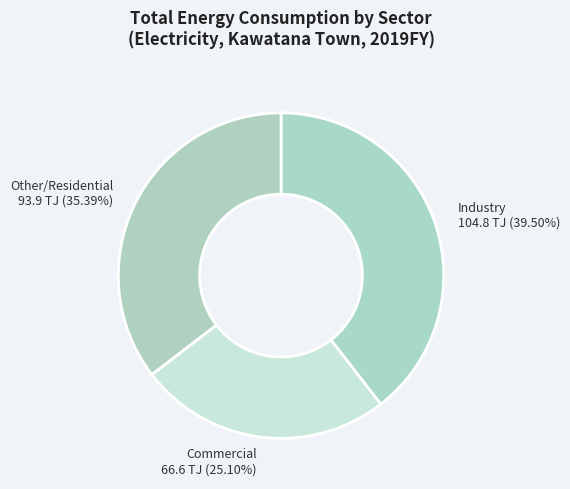

How many segments does this pie chart have?

3